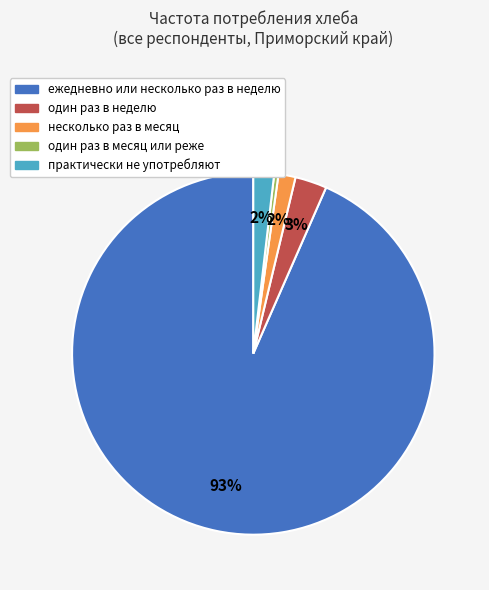

How many slices are in this pie chart?

5